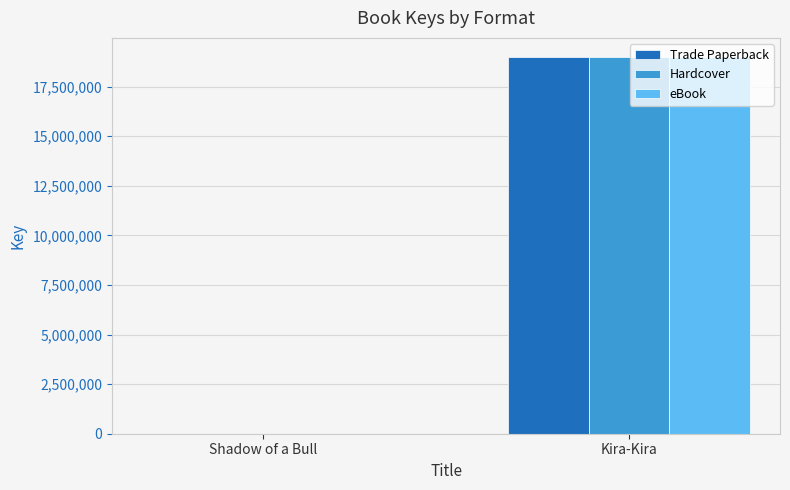

Does the chart contain stacked bars?

No